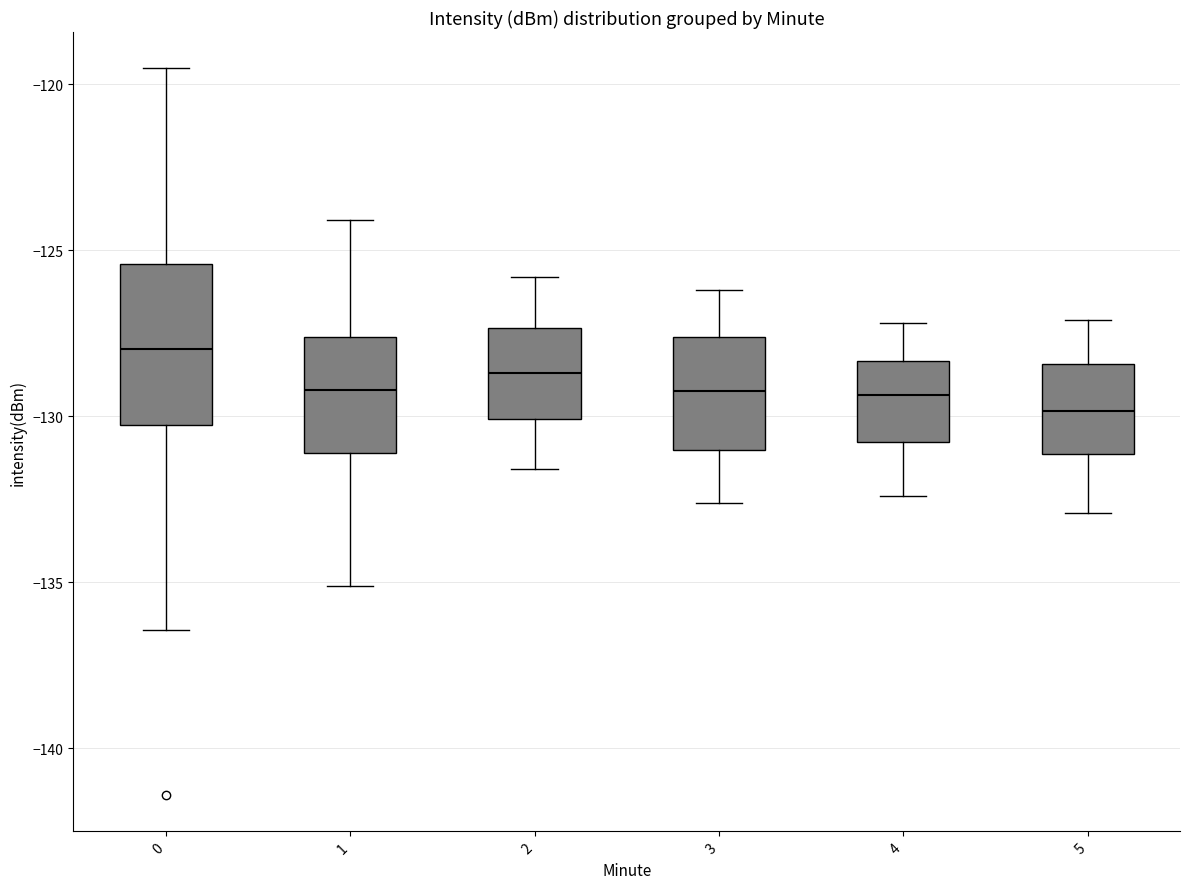

Reading left to right, read every box against the y-axis: the position of its median line, the range the box covers, and the ends of its whiskers. The values are not printed on the chart, so give them approximately, as read against the axis.

0: median -128.0, box -130.5 to -125.5, whiskers -136.5 to -119.5
1: median -129.0, box -131.0 to -127.5, whiskers -135.0 to -124.0
2: median -128.5, box -130.0 to -127.5, whiskers -131.5 to -126.0
3: median -129.0, box -131.0 to -127.5, whiskers -132.5 to -126.0
4: median -129.5, box -131.0 to -128.5, whiskers -132.5 to -127.0
5: median -130.0, box -131.0 to -128.5, whiskers -133.0 to -127.0